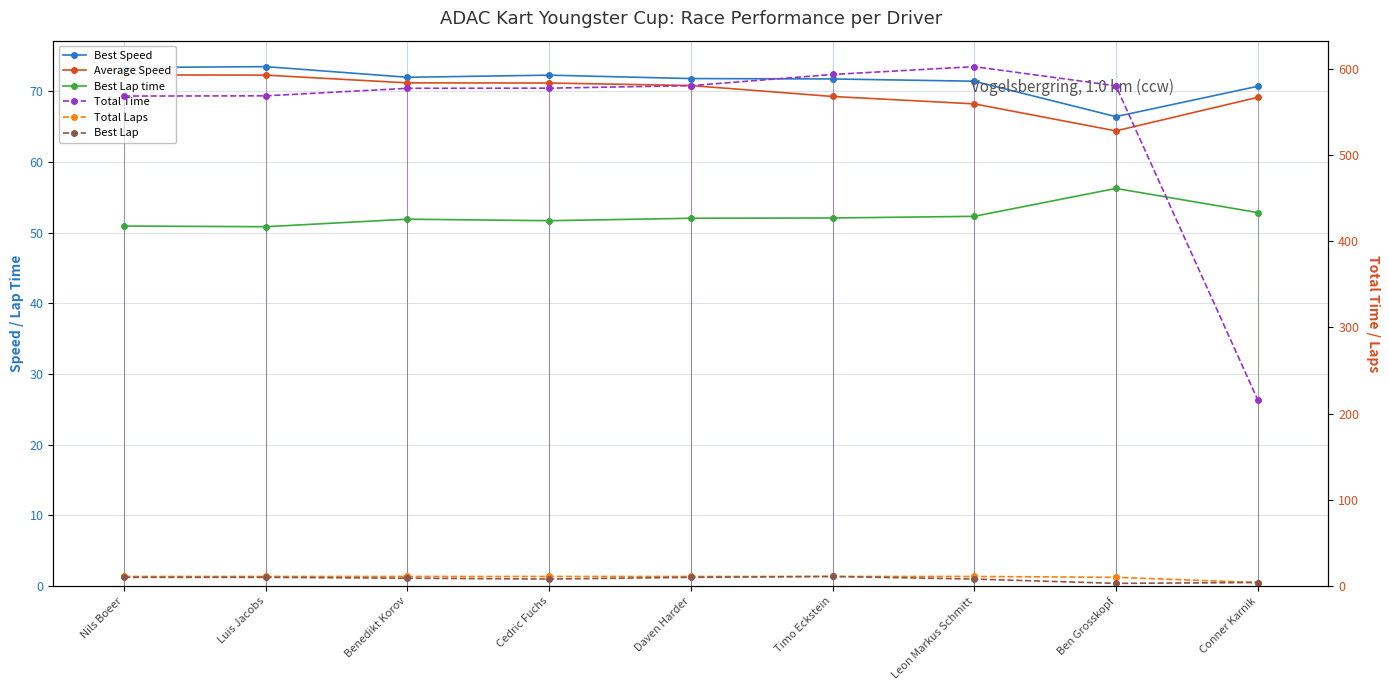

Where is Best Lap time nearest to the value 53?

Conner Karnik